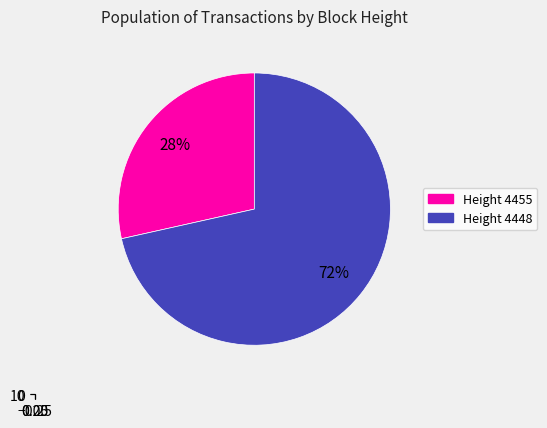

Rank the categories by value from lowest to highest.

4455, 4448